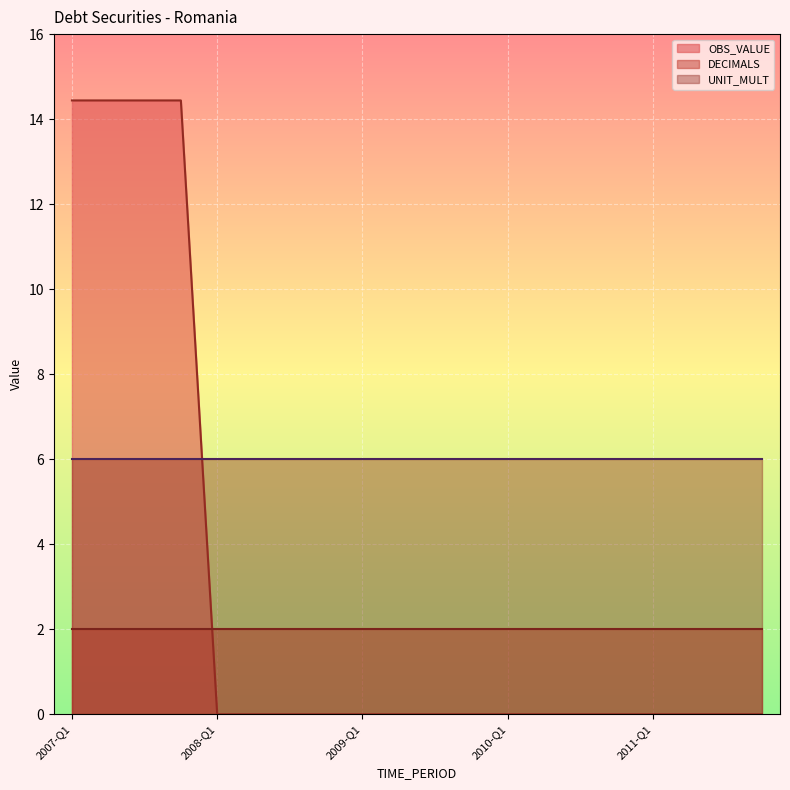

What is the maximum value for DECIMALS?

2.0